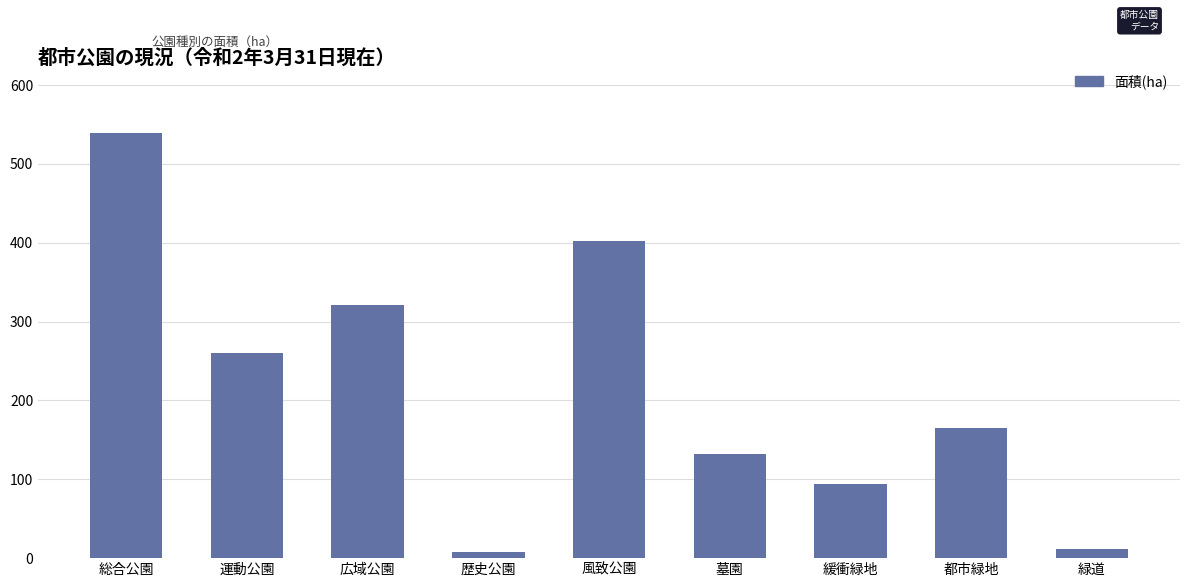

What is the label of the 6th bar from the right?

歴史公園